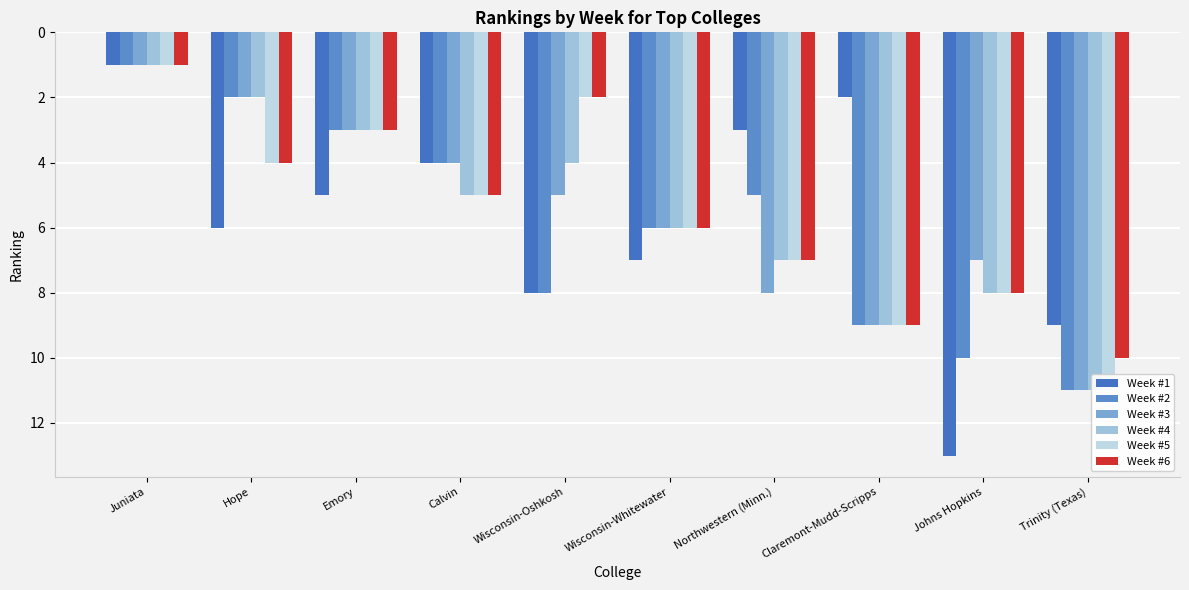

What is the label of the 4th bar from the right?

Northwestern (Minn.)